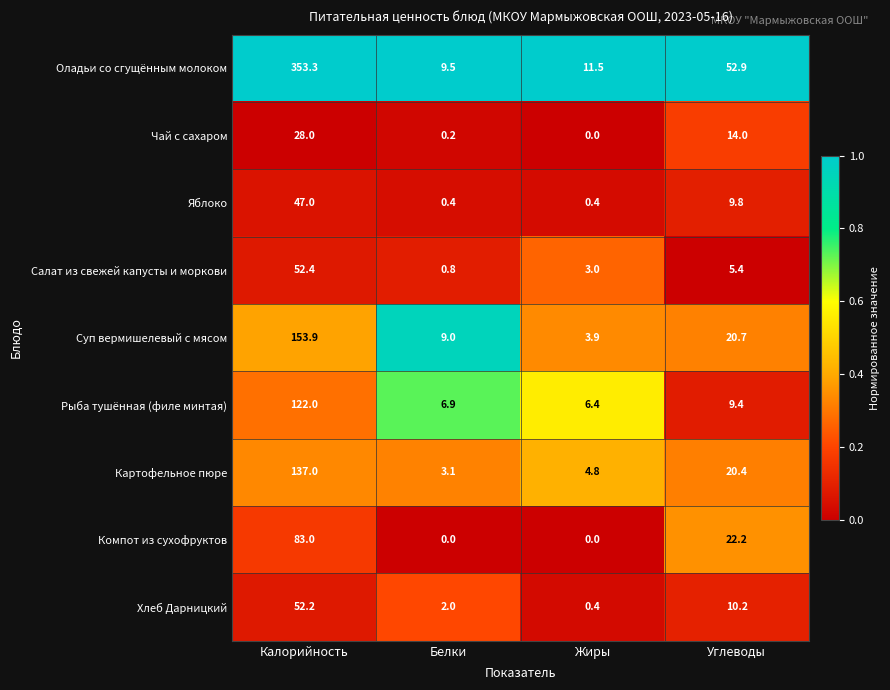

What is the sum of all Компот из сухофруктов values?

105.2